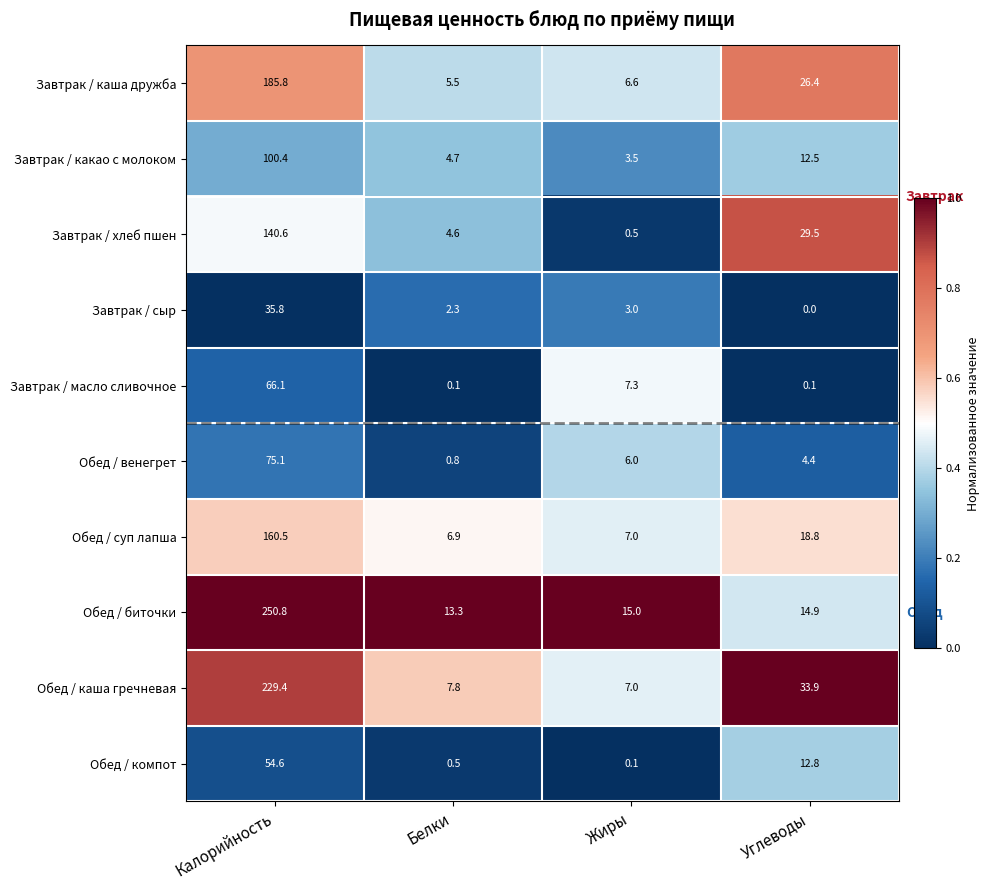

Where does the Завтрак / масло сливочное series first go above 7?

Калорийность